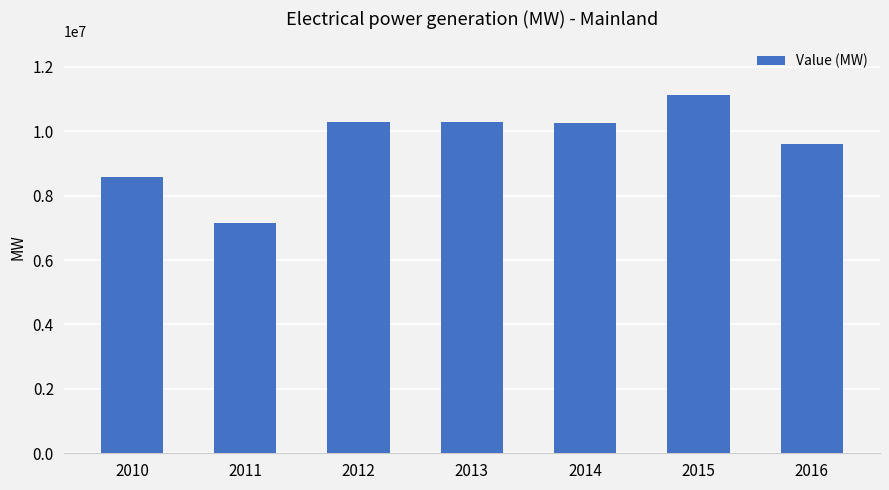

What is the smallest value displayed?

7144906.0